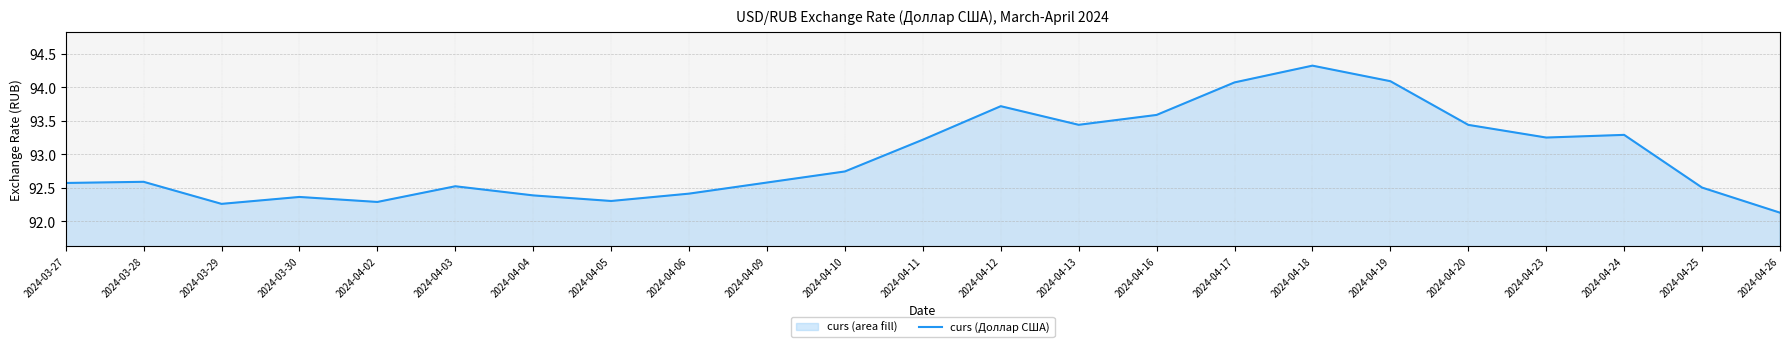

True or false: the data shows 61.3 at 2024-03-30.

False